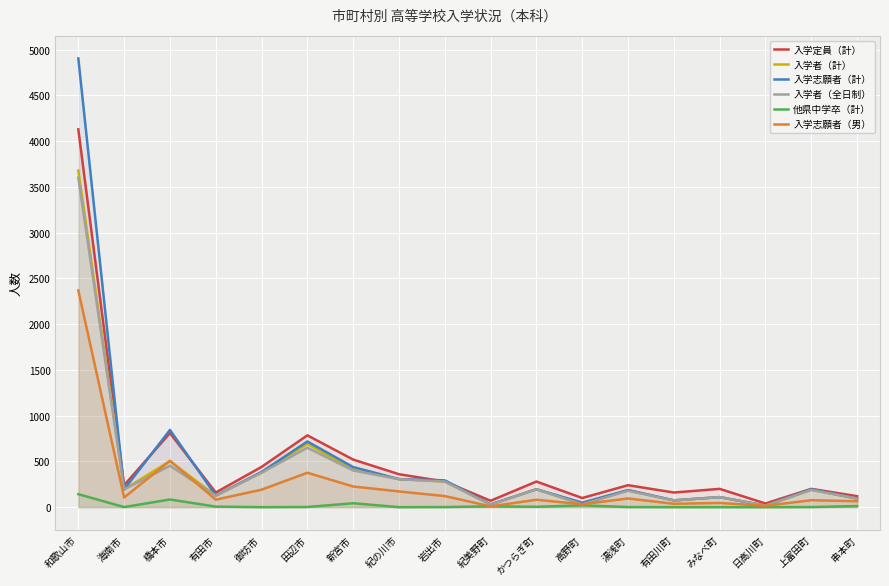

Between 紀美野町 and 高野町, which series saw the biggest shift?

入学定員（計）